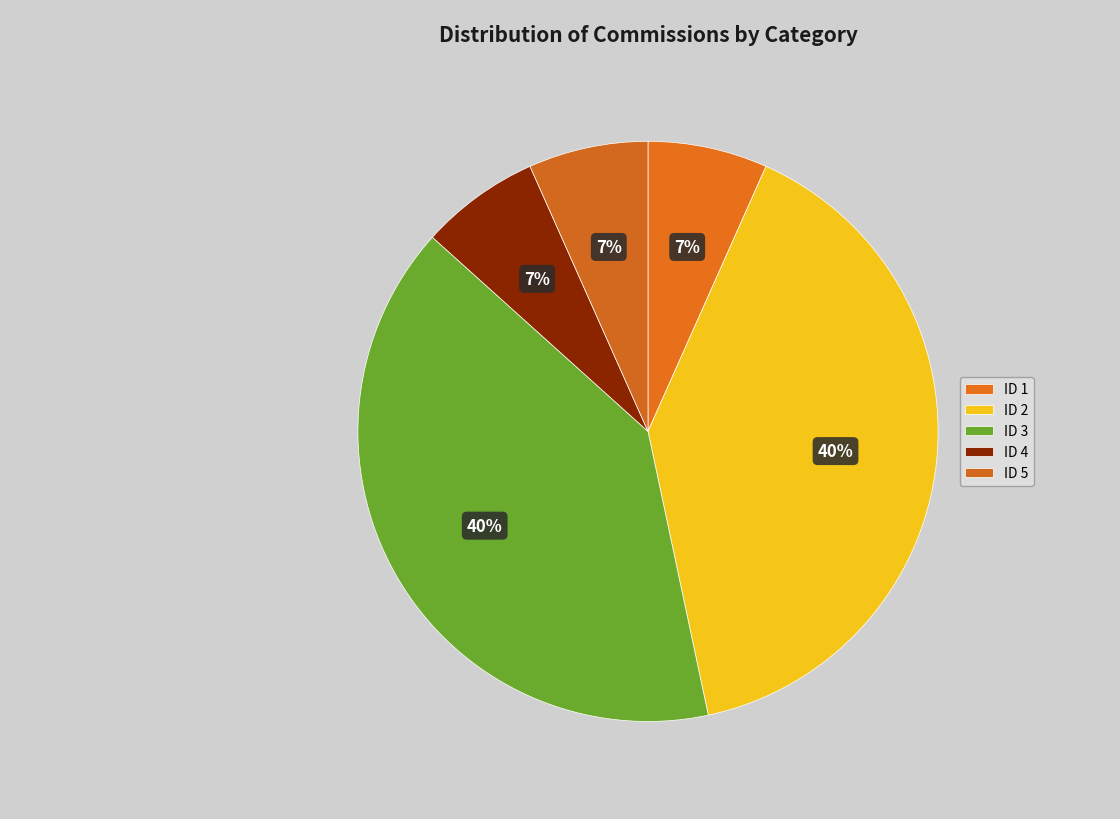

How many segments does this pie chart have?

5